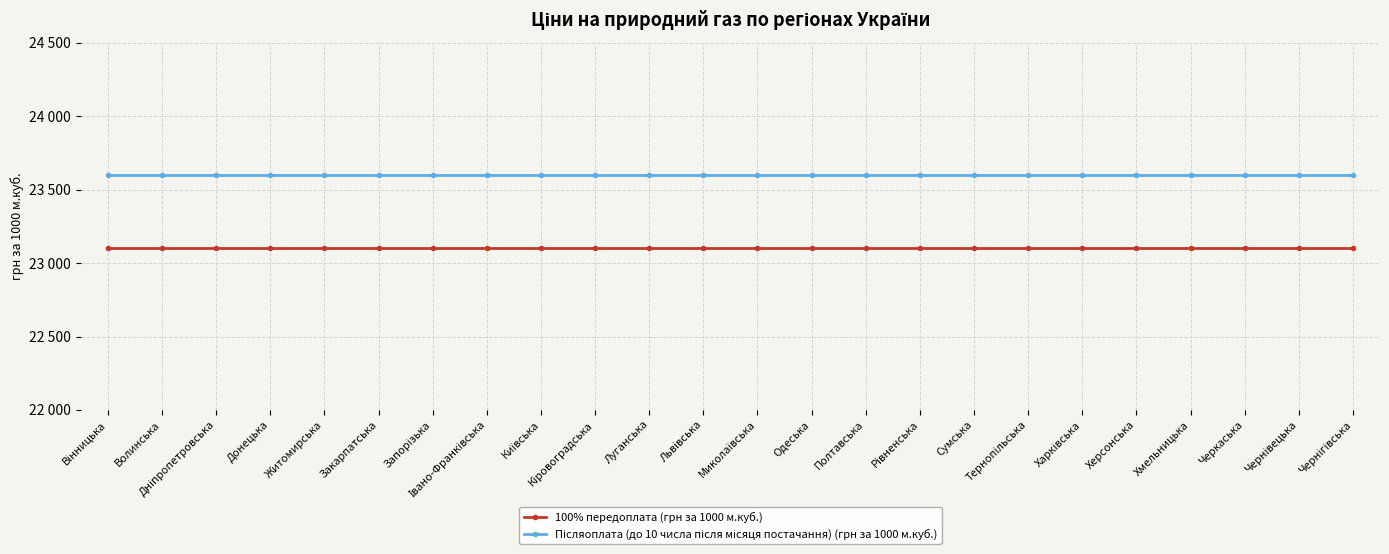

Which label corresponds to the largest value in the chart?

Вінницька